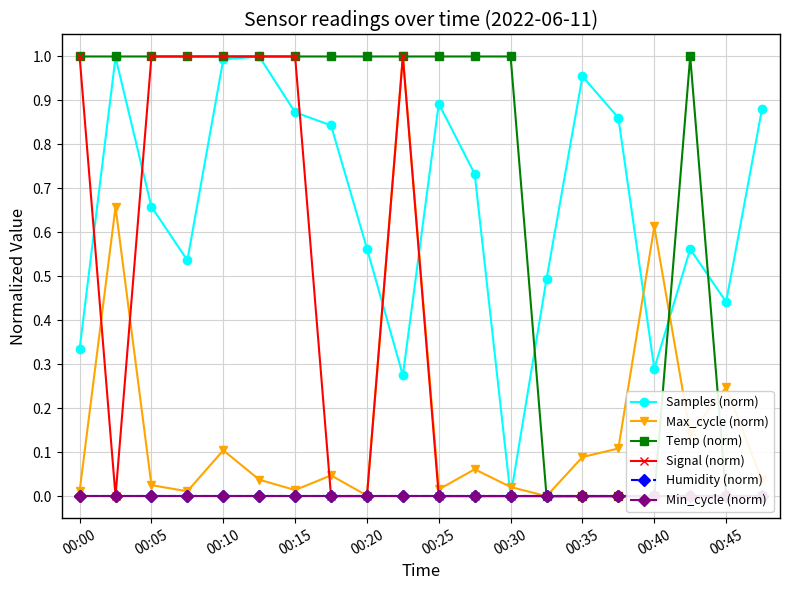

What is the average value of the Samples (norm) series?

0.7